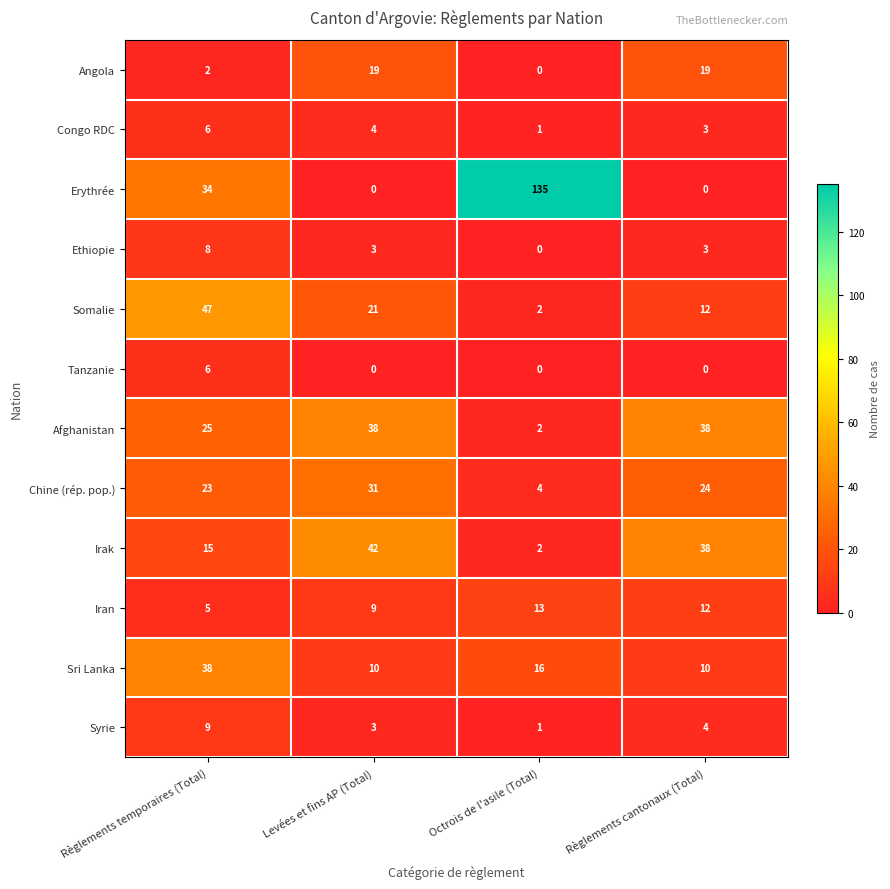

Which category has the highest value in the Erythrée series?

Octrois de l'asile (Total)